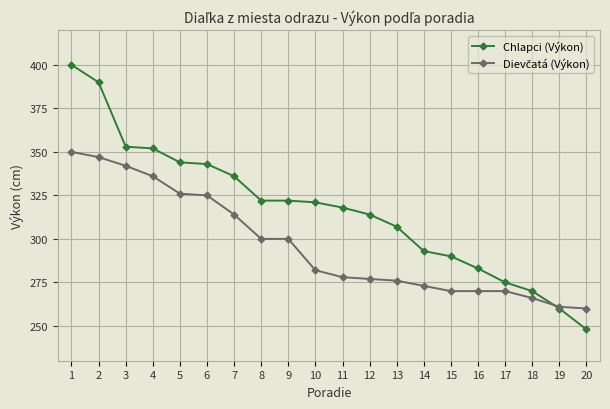

Which series changed the most between 2 and 18?

Chlapci (Výkon)